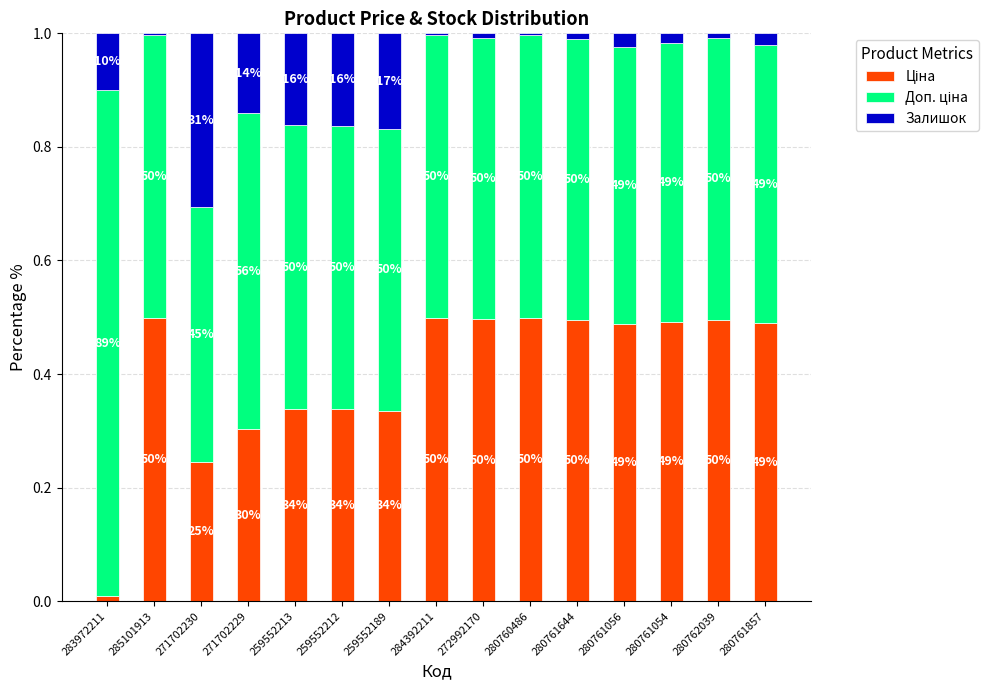

Are the bars grouped side by side (vs. stacked)?

No